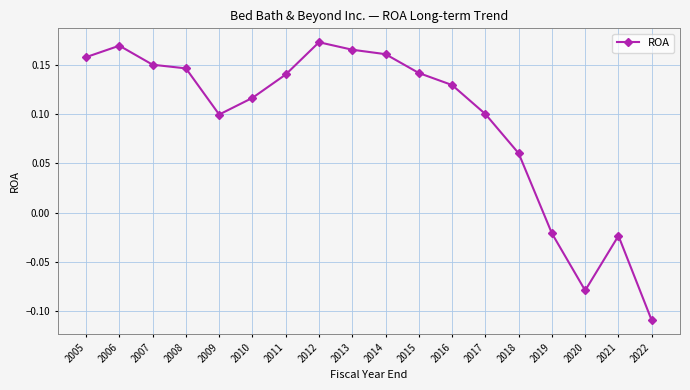

True or false: the data shows 0.0 at 2016.

False